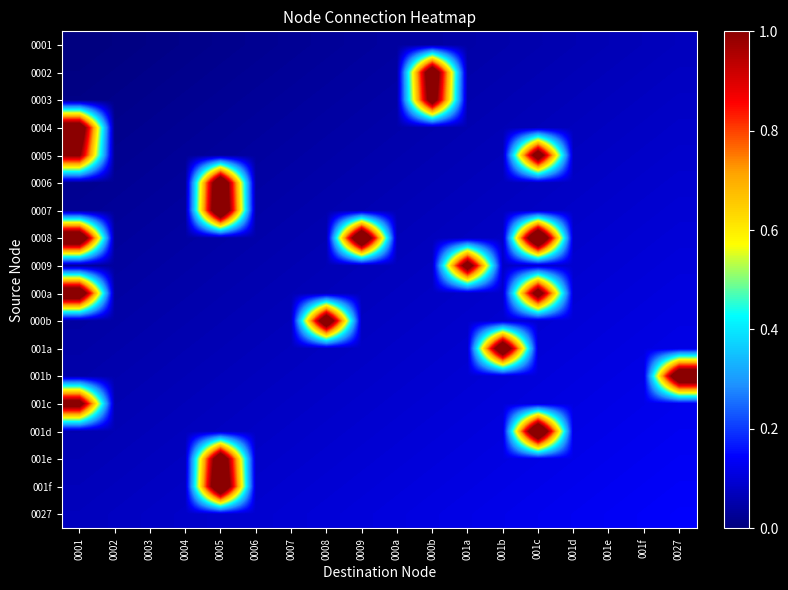

What is the difference between the highest and lowest values at 001d?

0.1